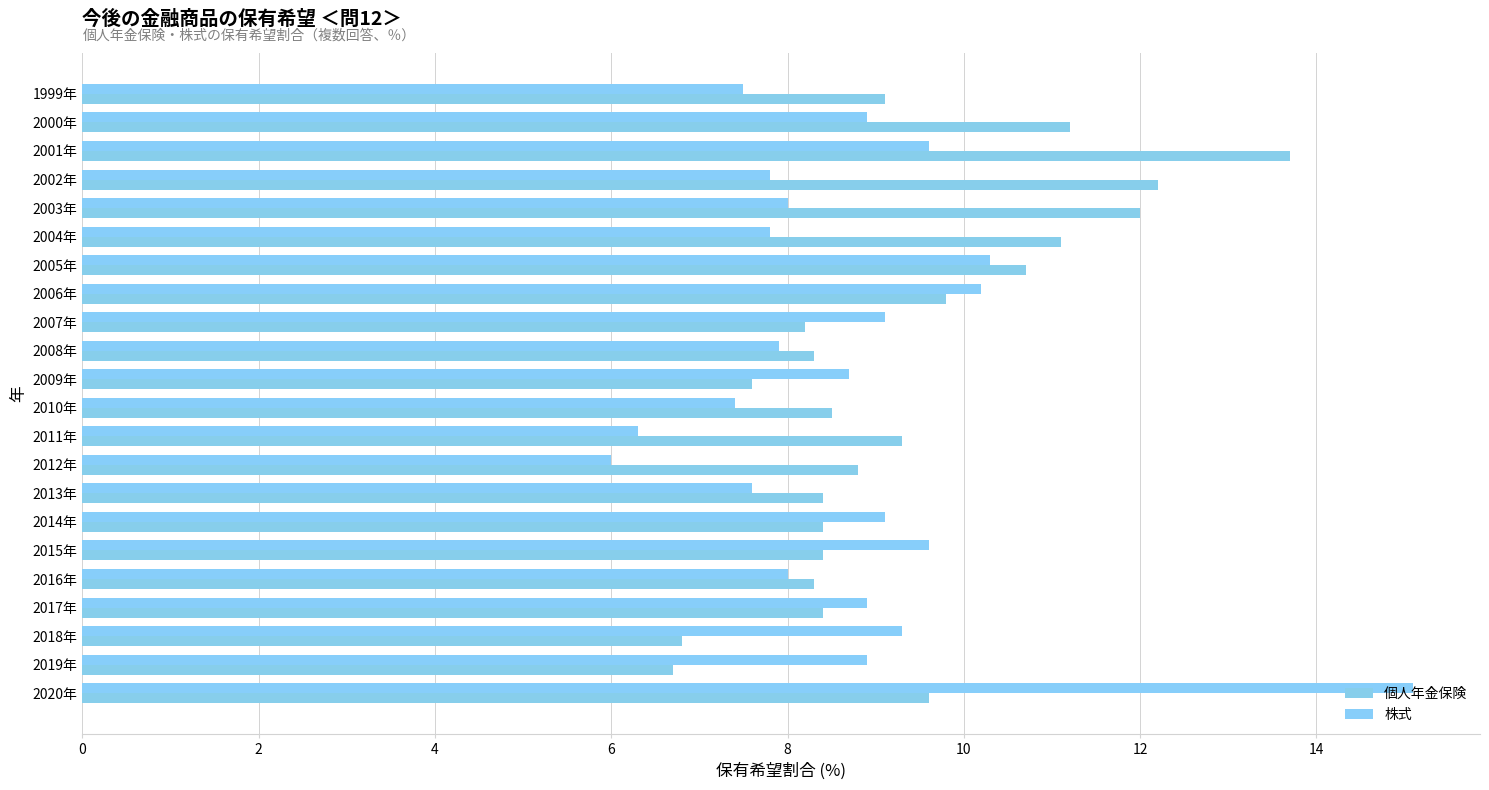

At which category is the sum across all series the highest?

2020年